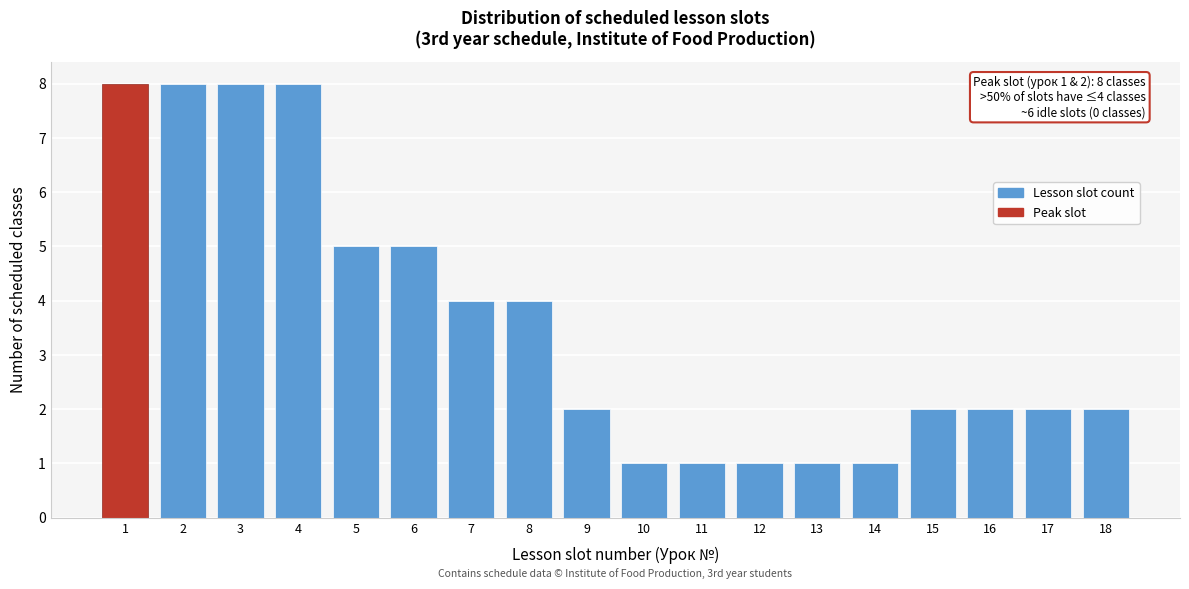

Reading left to right, list all the values displayed in this chart.

1=8	2=8	3=8	4=8	5=5	6=5	7=4	8=4	9=2	10=1	11=1	12=1	13=1	14=1	15=2	16=2	17=2	18=2